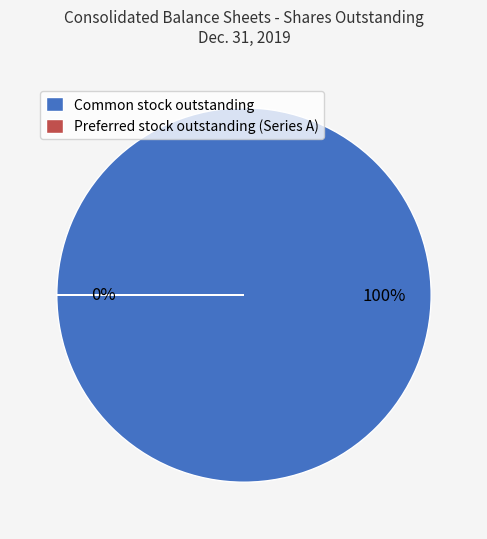

Which category has the biggest portion of the pie?

Common stock, shares outstanding